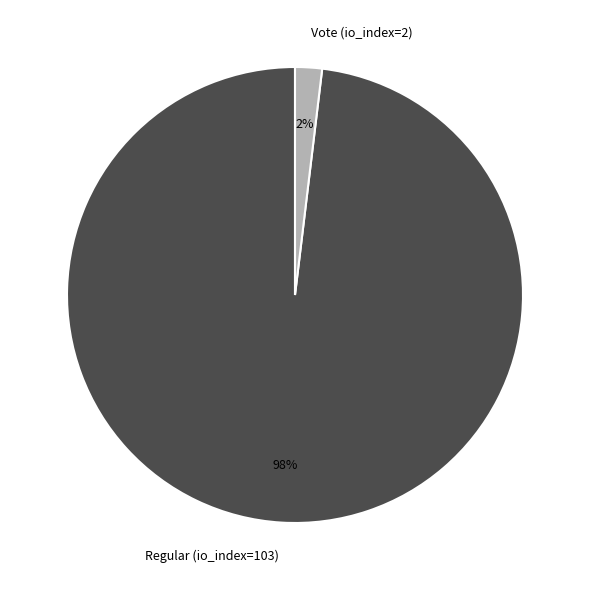

The Vote (io_index=2) slice represents 2% of the pie. True or false?

True